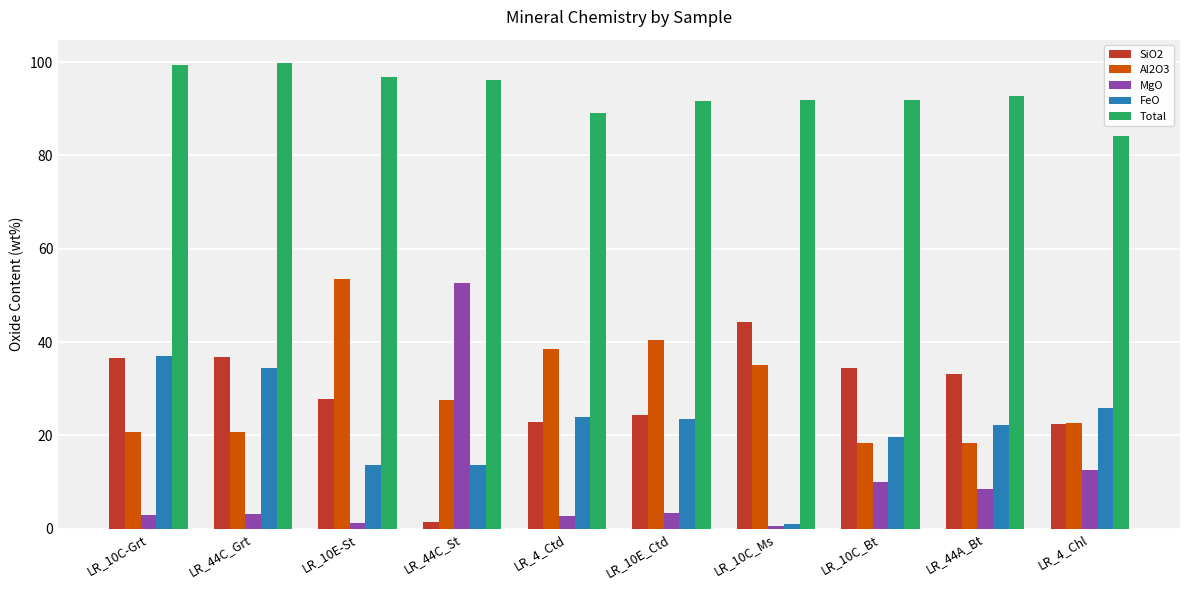

The value of MgO at LR_44C_St is 26.8. True or false?

False